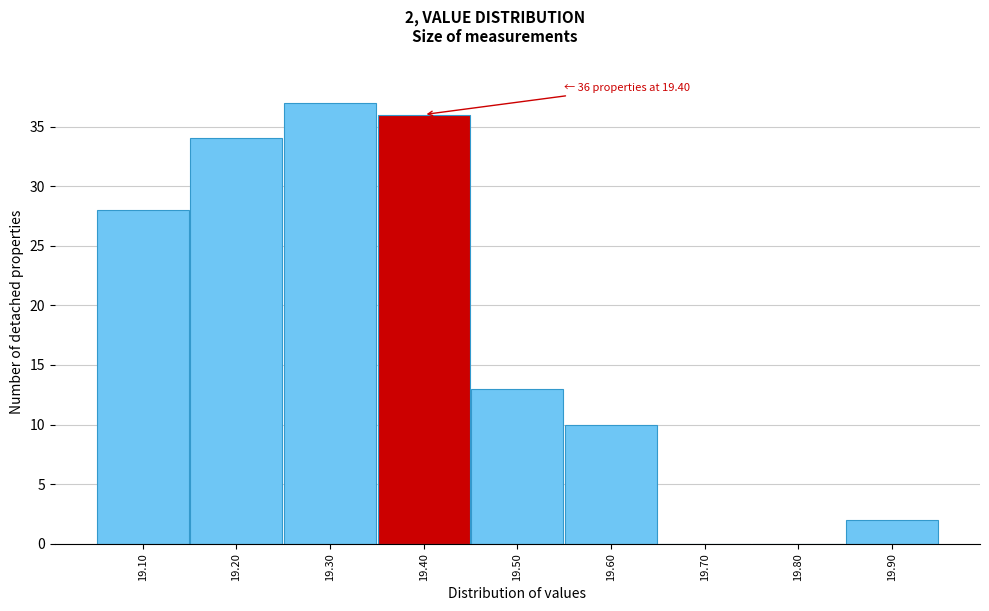

Over which range of the x-axis is the bar tallest?

19.25 to 19.35